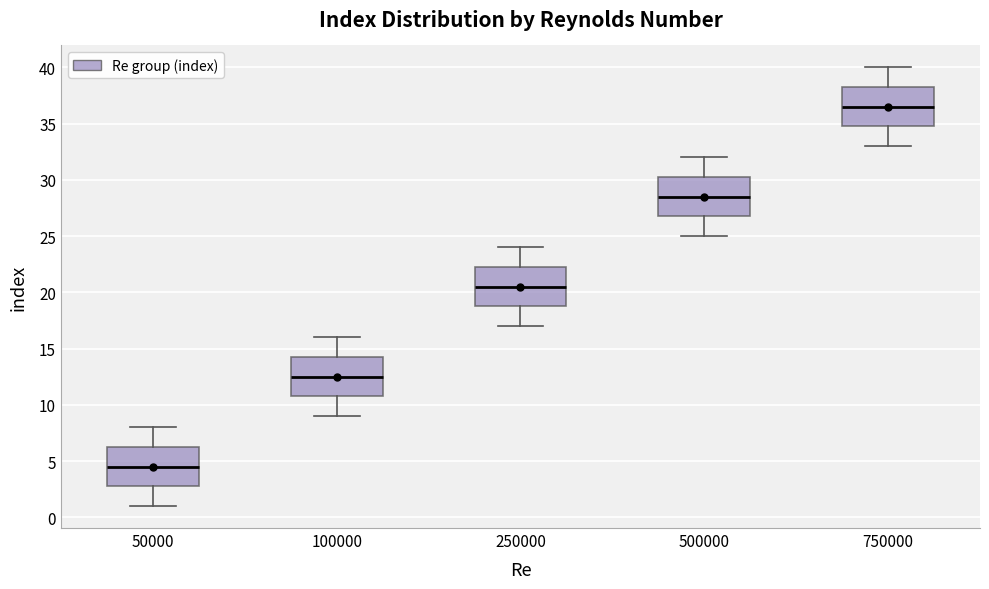

Reading left to right, transcribe this box plot: for each box, give where its median line is, the range the box spans, and where its two whiskers end, as read against the y-axis. The values are not printed on the chart, so give them approximately, as read against the axis.

50000: median 4.5, box 3.0 to 6.5, whiskers 1.0 to 8.0
100000: median 12.5, box 11.0 to 14.5, whiskers 9.0 to 16.0
250000: median 20.5, box 19.0 to 22.5, whiskers 17.0 to 24.0
500000: median 28.5, box 27.0 to 30.5, whiskers 25.0 to 32.0
750000: median 36.5, box 35.0 to 38.5, whiskers 33.0 to 40.0